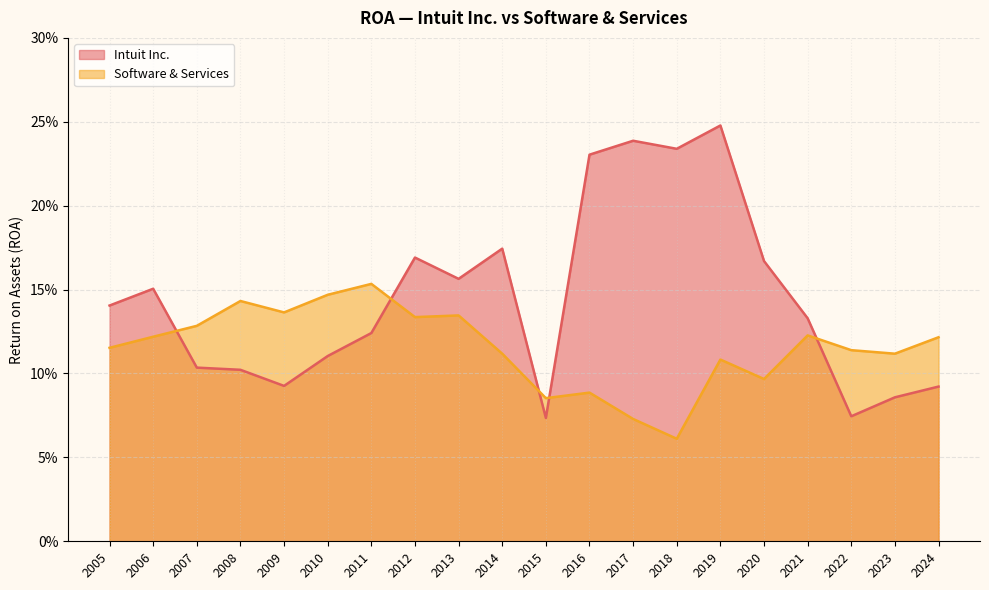

Which has a higher value, 2018 or 2011?

2018